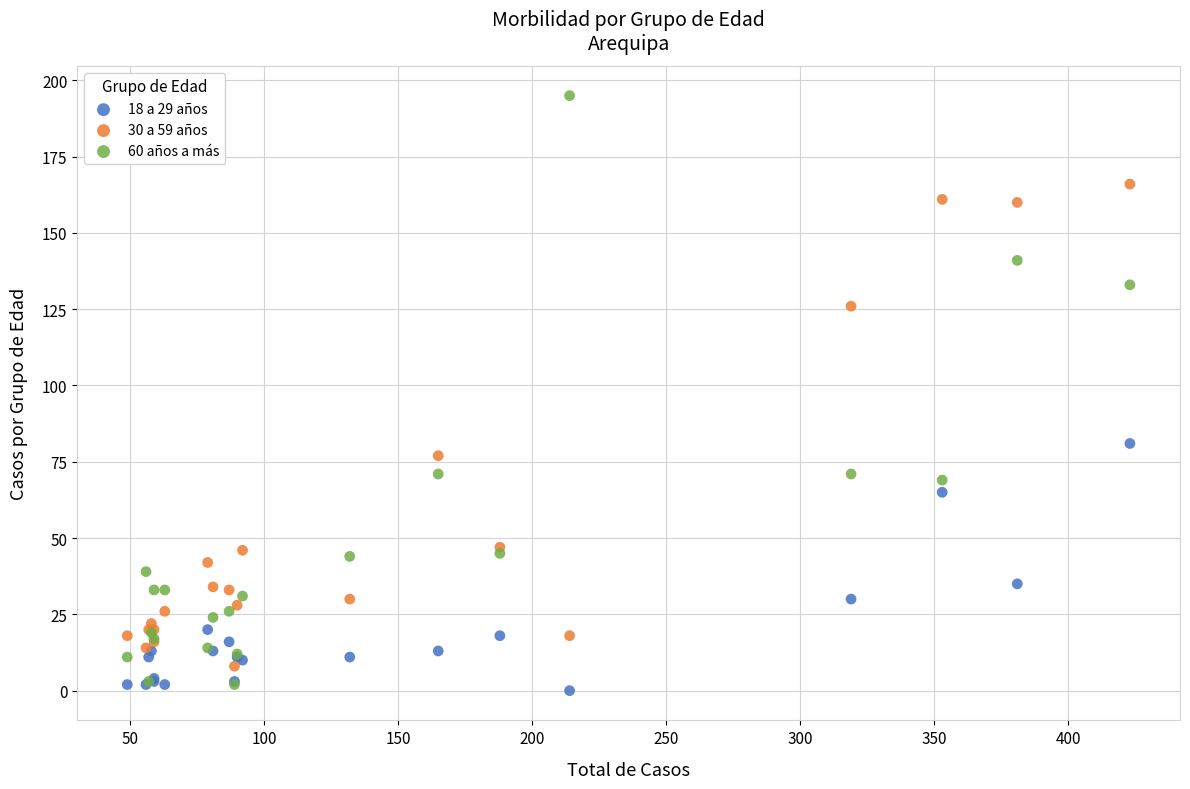

Across all series, what Y value is closest to 97?

81